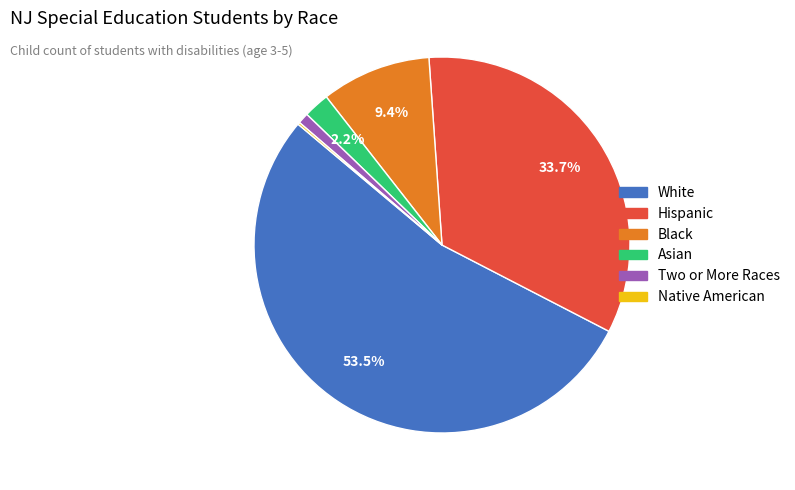

Is there any slice that represents more than half of the pie?

Yes